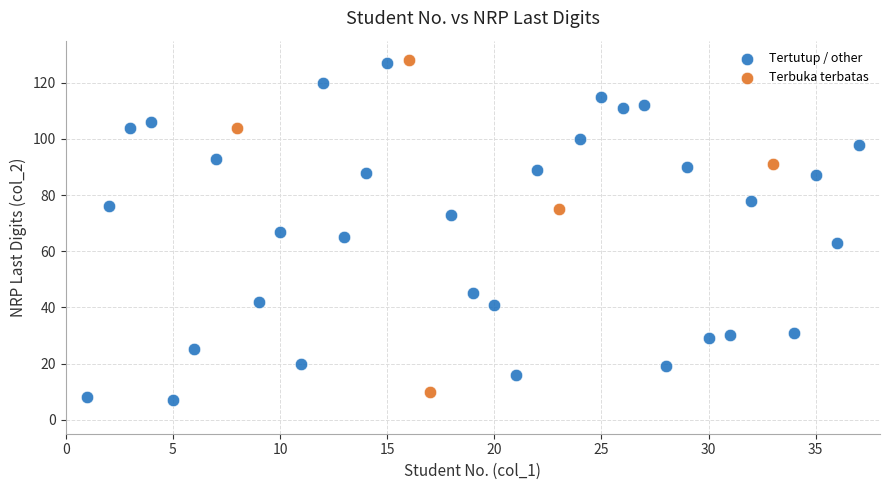

What are all the series names shown in the legend?

Tertutup / other, Terbuka terbatas